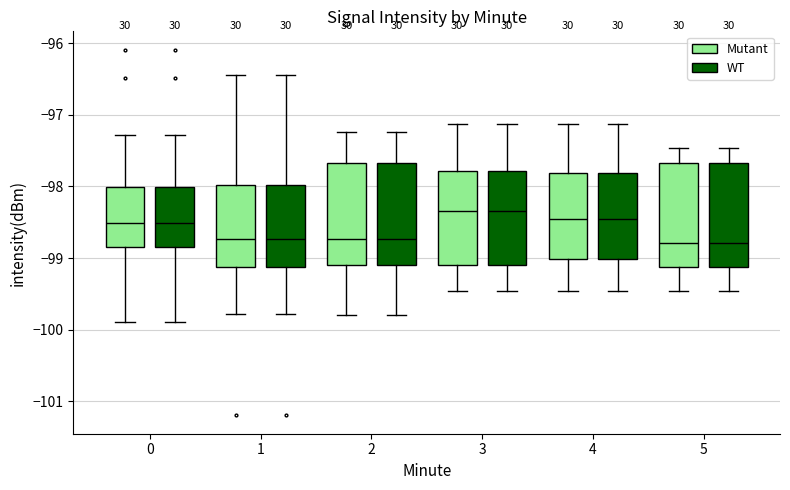

Reading left to right, read every box against the y-axis: the position of its median line, the range the box covers, and the ends of its whiskers. The values are not printed on the chart, so give them approximately, as read against the axis.

0 (Mutant): median -98.5, box -98.8 to -98.0, whiskers -99.9 to -97.3
0 (WT): median -98.5, box -98.8 to -98.0, whiskers -99.9 to -97.3
1 (Mutant): median -98.7, box -99.1 to -98.0, whiskers -99.8 to -96.4
1 (WT): median -98.7, box -99.1 to -98.0, whiskers -99.8 to -96.4
2 (Mutant): median -98.7, box -99.1 to -97.7, whiskers -99.8 to -97.2
2 (WT): median -98.7, box -99.1 to -97.7, whiskers -99.8 to -97.2
3 (Mutant): median -98.3, box -99.1 to -97.8, whiskers -99.5 to -97.1
3 (WT): median -98.3, box -99.1 to -97.8, whiskers -99.5 to -97.1
4 (Mutant): median -98.5, box -99.0 to -97.8, whiskers -99.5 to -97.1
4 (WT): median -98.5, box -99.0 to -97.8, whiskers -99.5 to -97.1
5 (Mutant): median -98.8, box -99.1 to -97.7, whiskers -99.5 to -97.5
5 (WT): median -98.8, box -99.1 to -97.7, whiskers -99.5 to -97.5